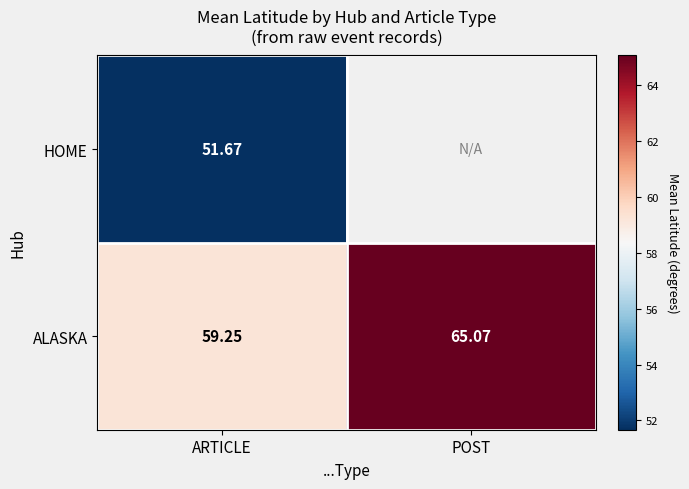

What value does the ALASKA series have at POST?

65.1